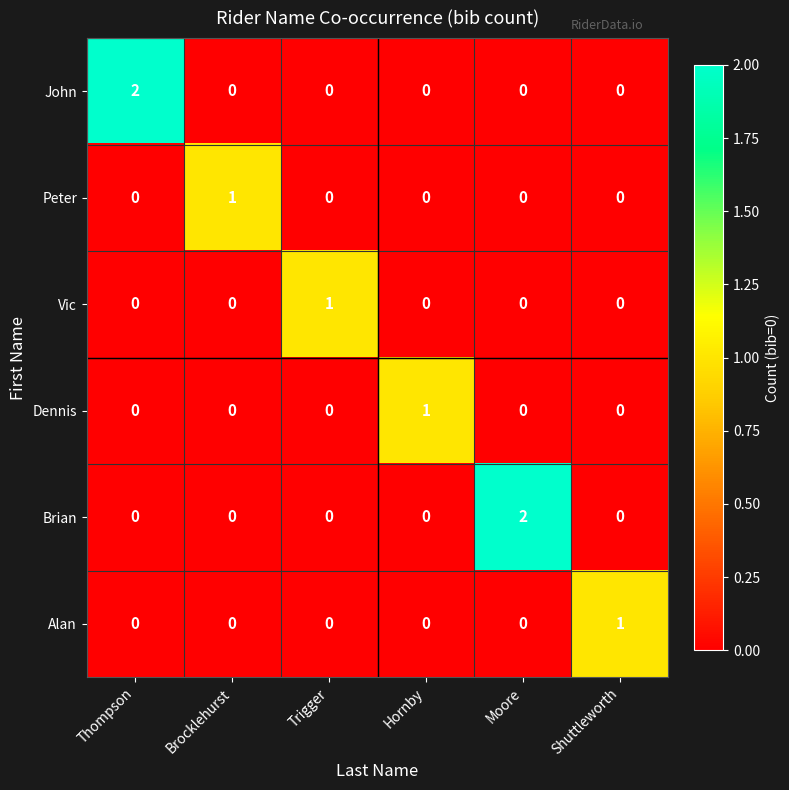

The John series shows -1 at Trigger. True or false?

False